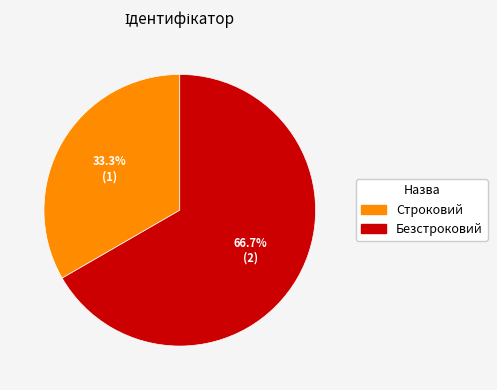

How many slices are in this pie chart?

2